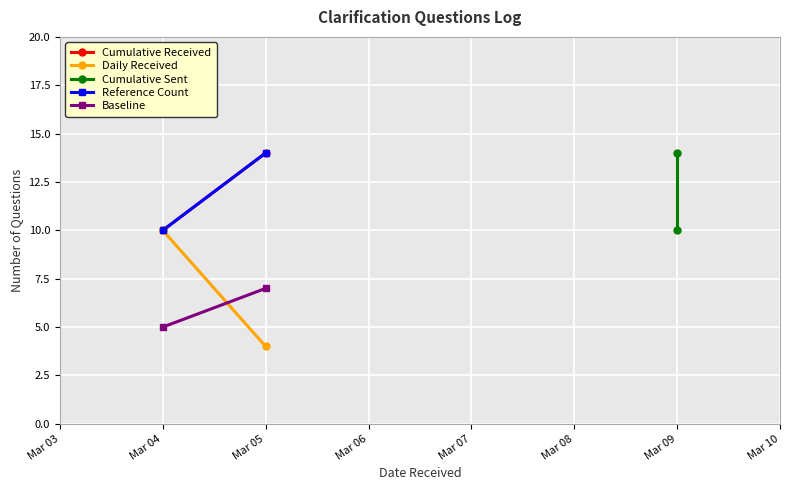

Rank the series by their maximum value, from highest to lowest.

Cumulative Received, Cumulative Sent, Reference Count, Daily Received, Baseline